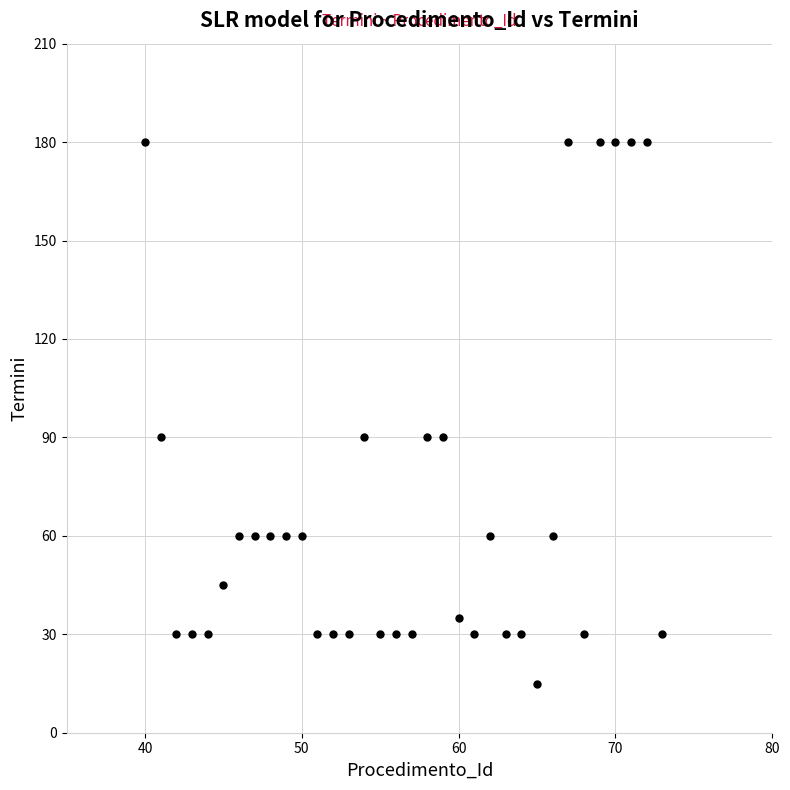

What is the range of X values (max minus min)?

33